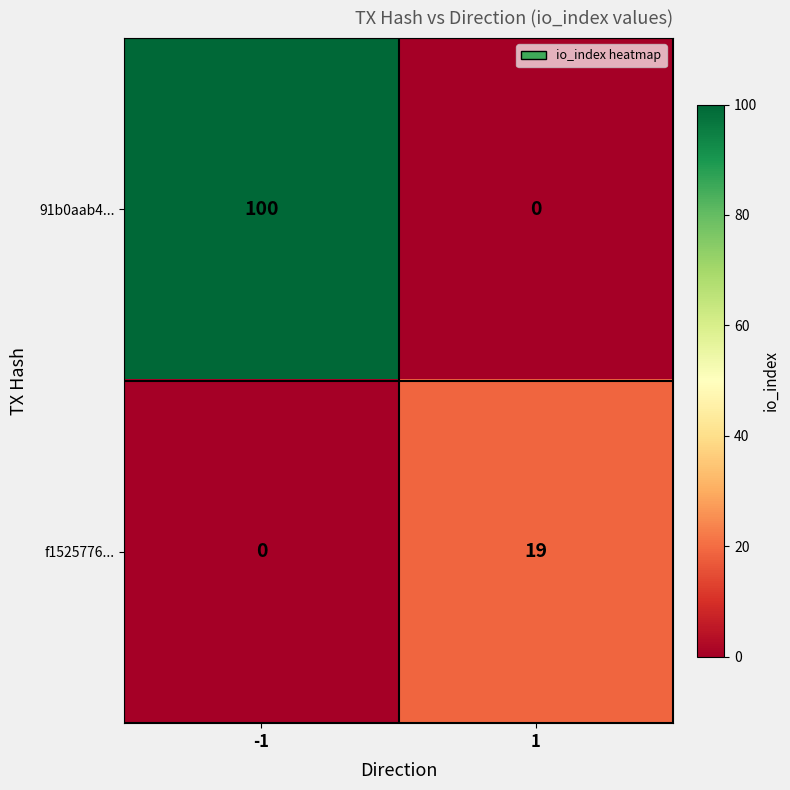

What value does the 91b0aab4... series have at -1, to the nearest 50?

100